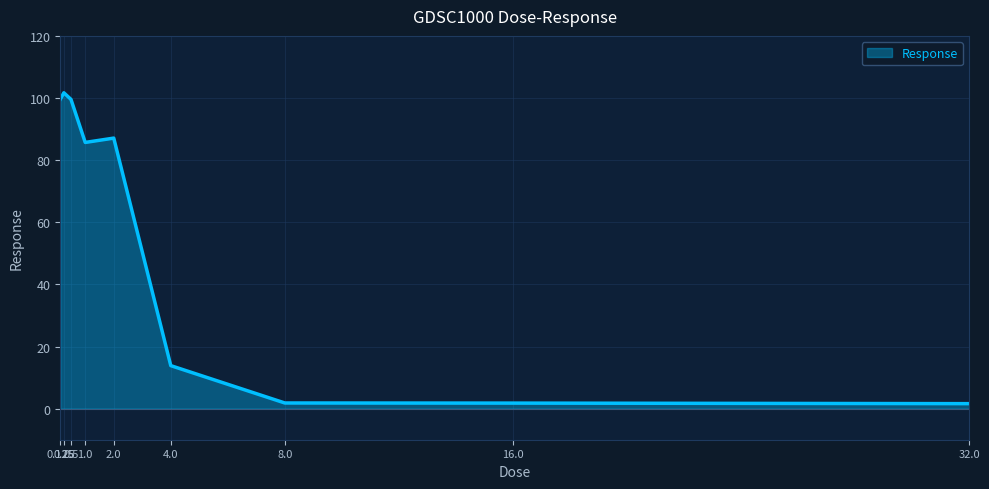

What is the smallest value displayed?

1.6